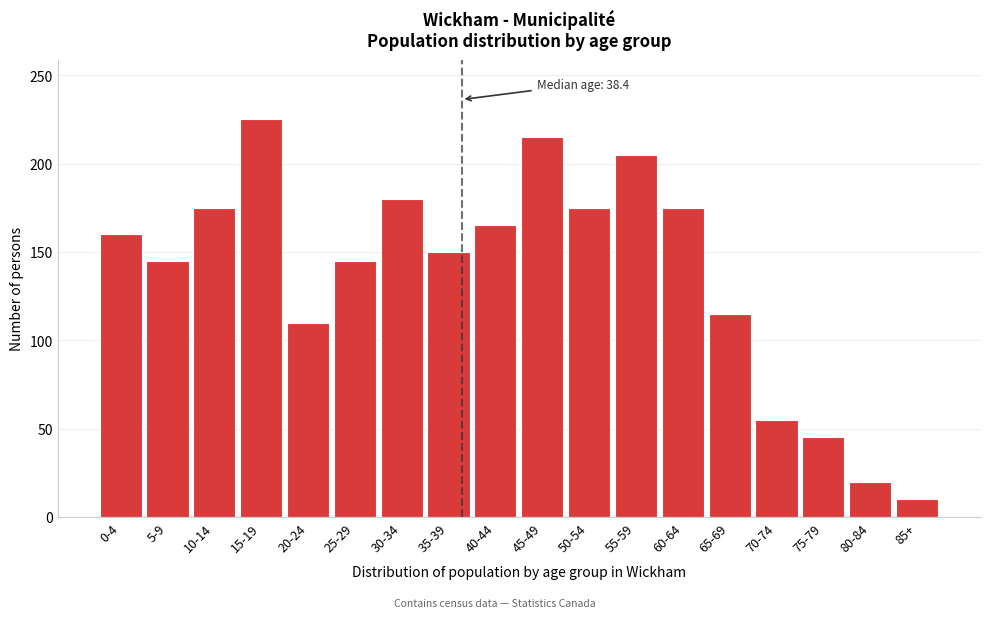

Reading right to left, transcribe all the data shown in this chart.

10	20	45	55	115	175	205	175	215	165	150	180	145	110	225	175	145	160